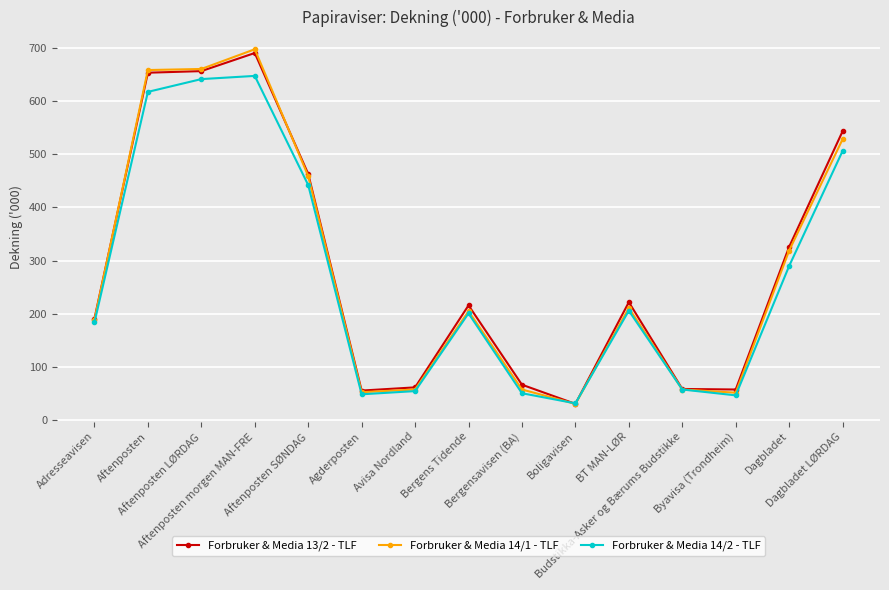

List the series in order of their overall mean, lowest first.

Forbruker & Media 14/2 - TLF, Forbruker & Media 14/1 - TLF, Forbruker & Media 13/2 - TLF